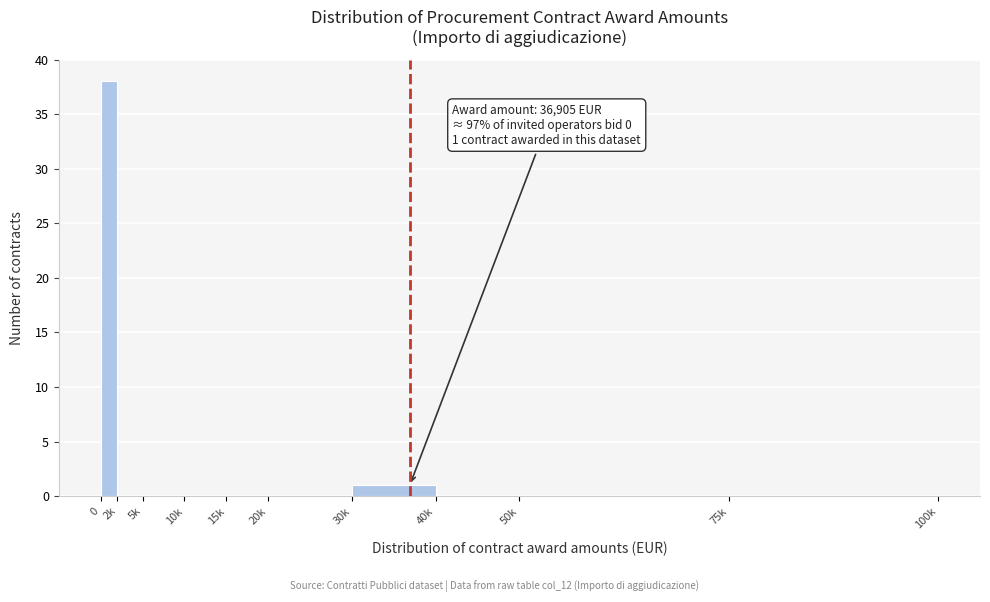

Reading right to left, transcribe all the data shown in this chart.

75k=0	50k=0	40k=0	30k=1	20k=0	15k=0	10k=0	5k=0	2k=0	0=38